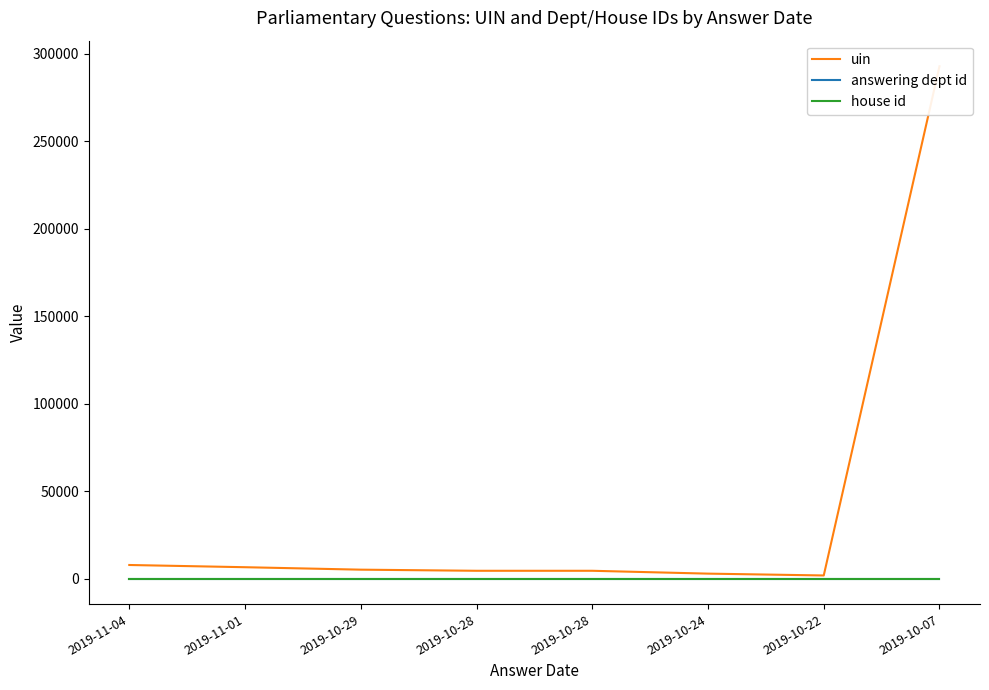

True or false: answering dept id and house id intersect in this chart.

False